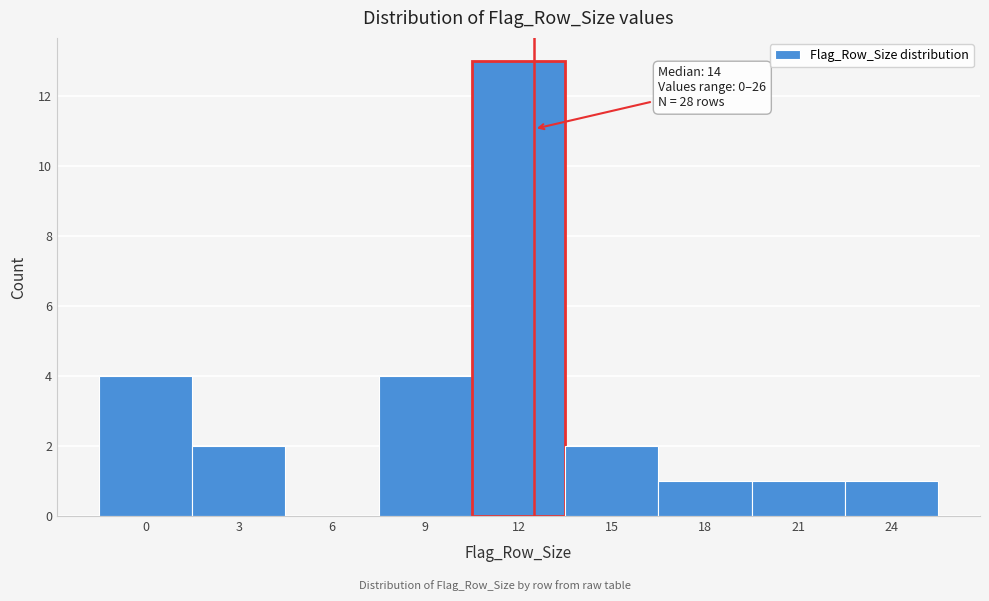

Reading left to right, what are all the values shown in this chart?

0=4	3=2	6=0	9=4	12=13	15=2	18=1	21=1	24=1